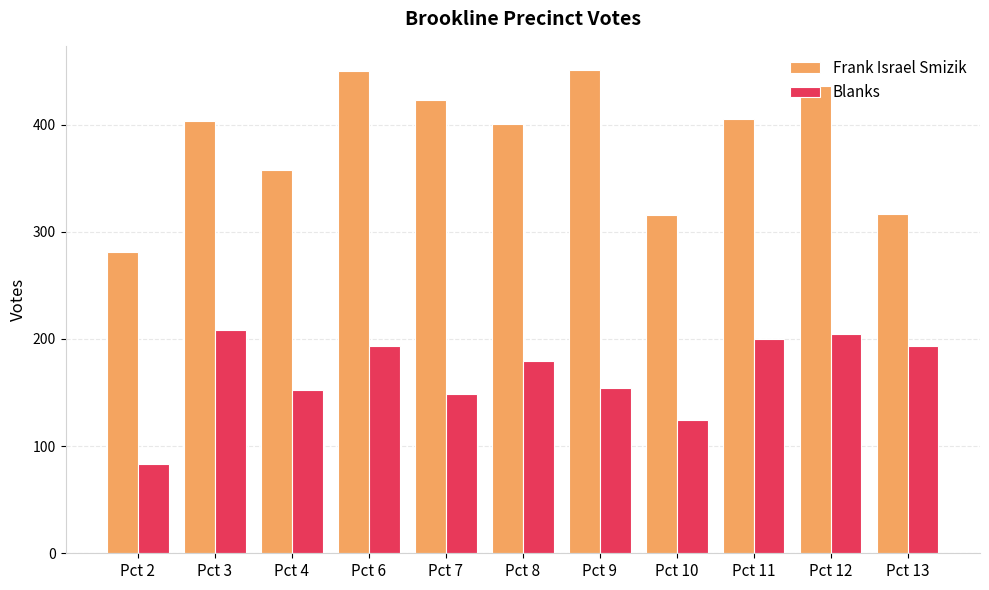

The Frank Israel Smizik series shows 317 at Pct 13. True or false?

True